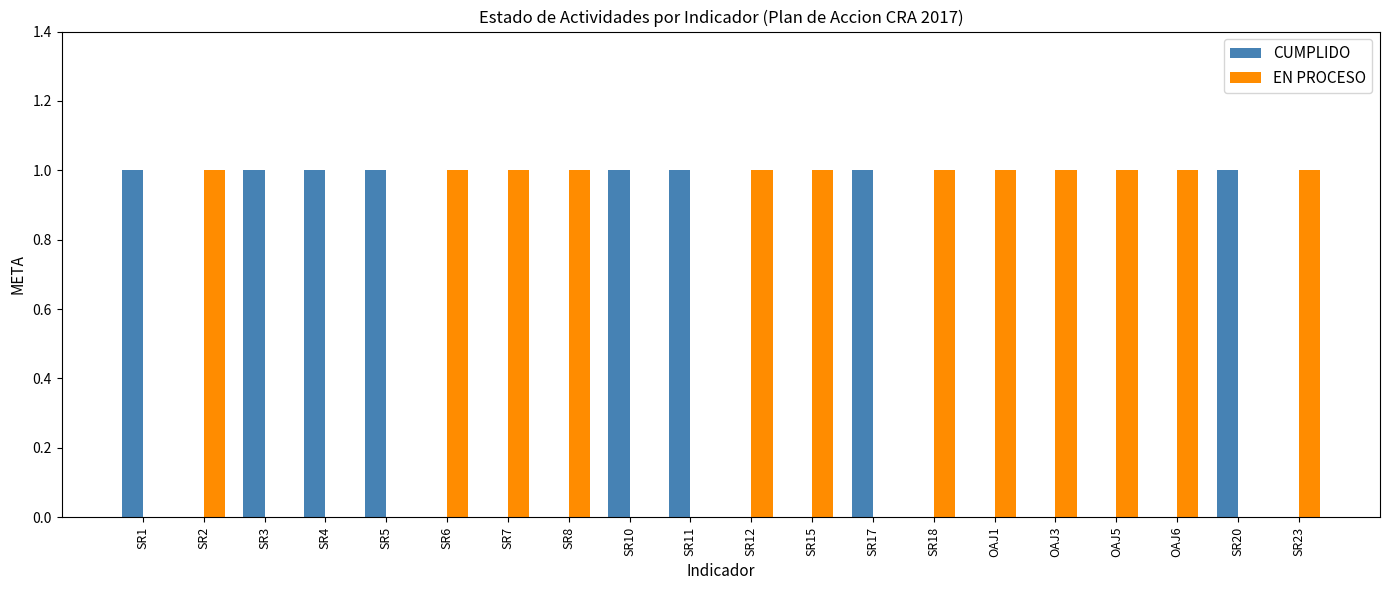

How many distinct data groups are displayed?

2